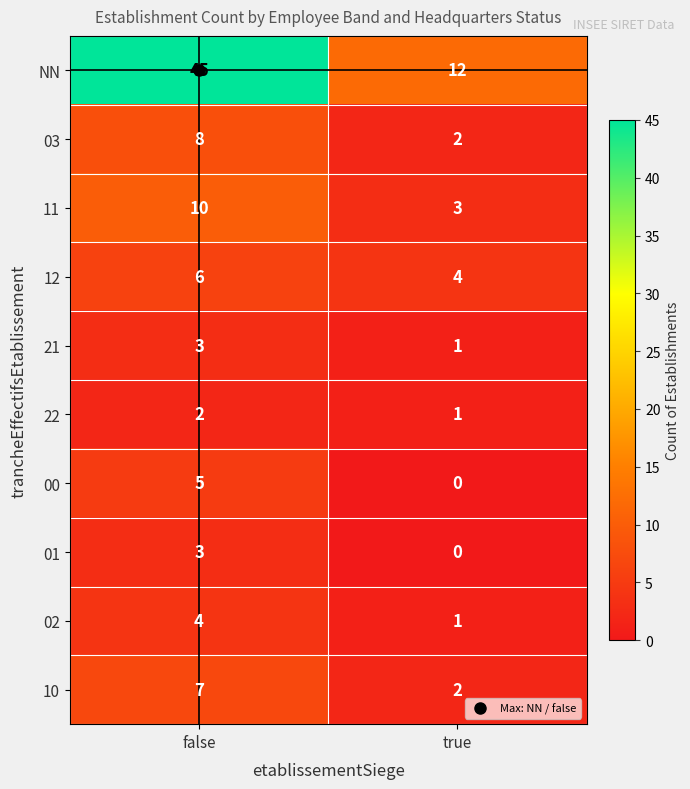

What is the average value of the 12 series?

5